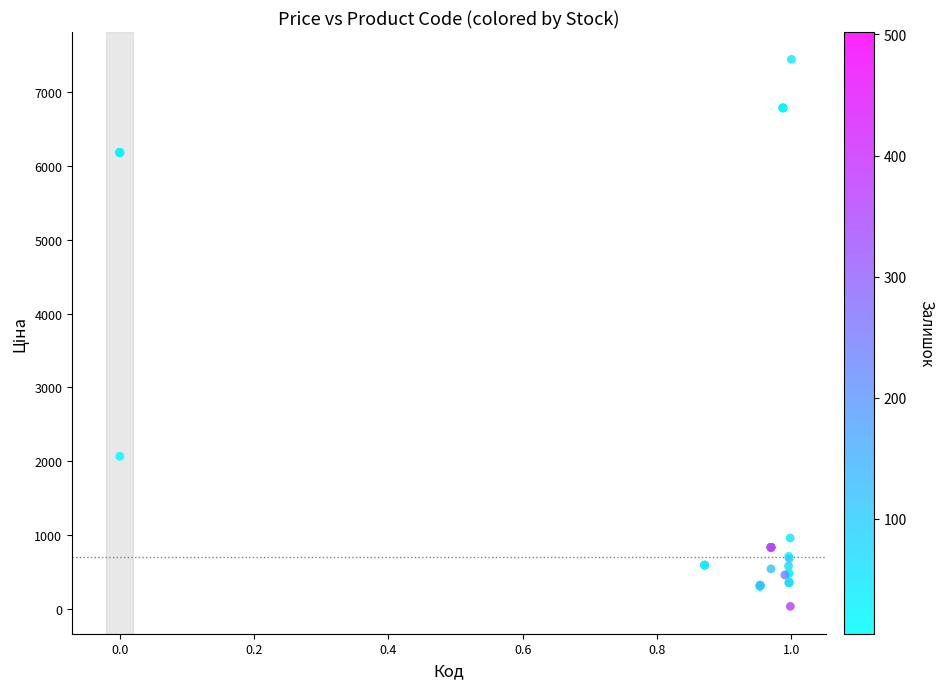

What Y value in the scatter plot is closest to 3738?

2066.2